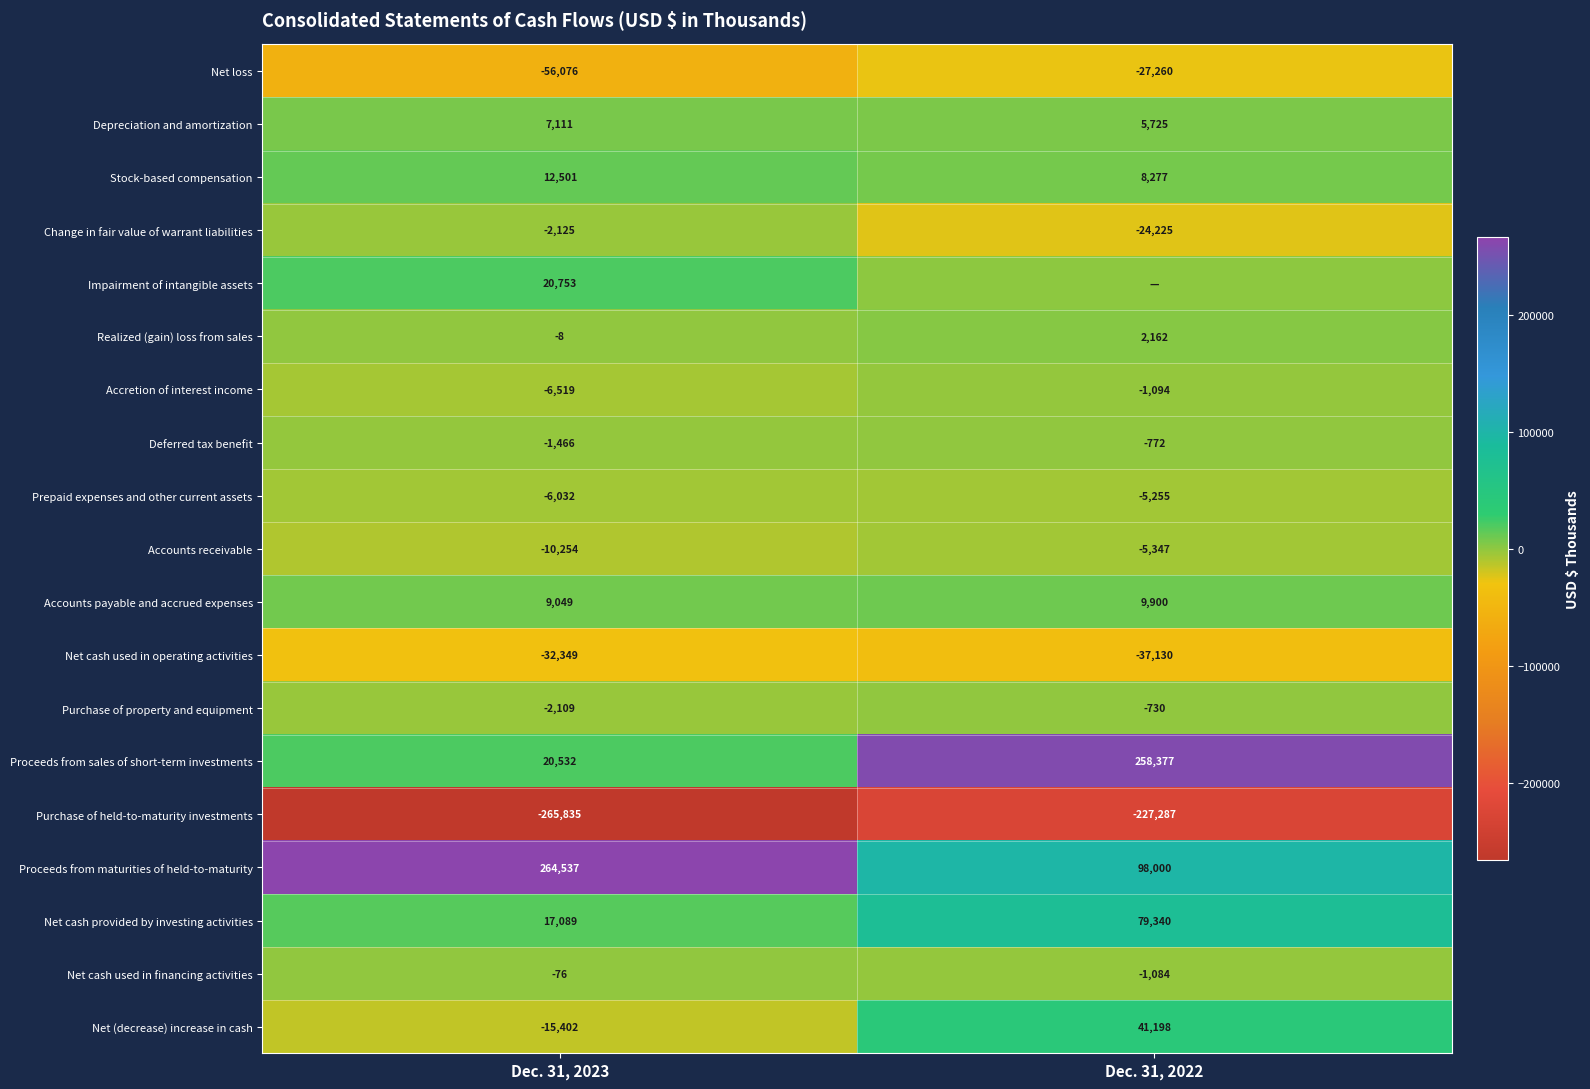

What value does the Net cash provided by investing activities series have at Dec. 31, 2023, to the nearest 10?

17090